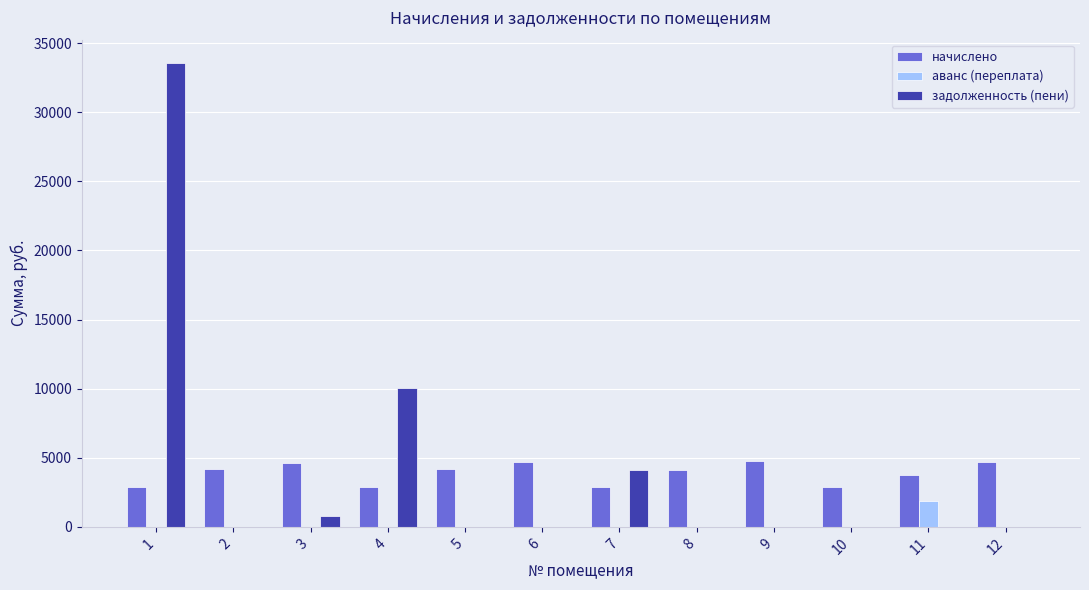

What is the highest value of the начислено series?

4744.6